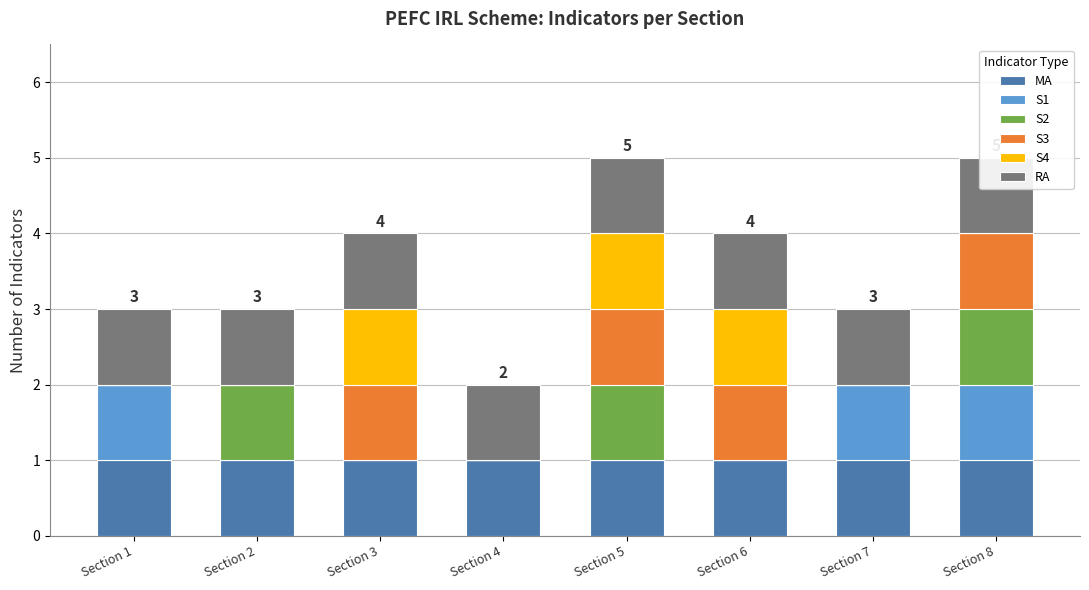

What is the difference between the maximum and minimum values in the S1 series?

1